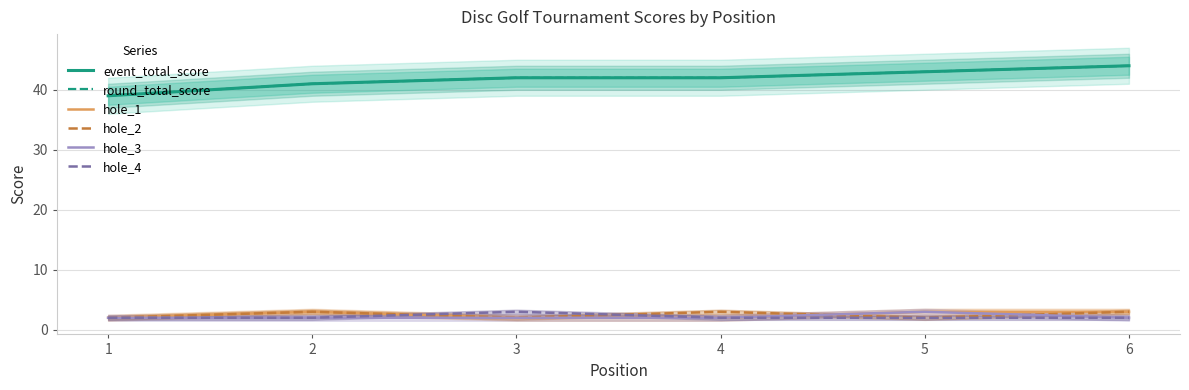

How many event_total_score values are between 41 and 43?

4